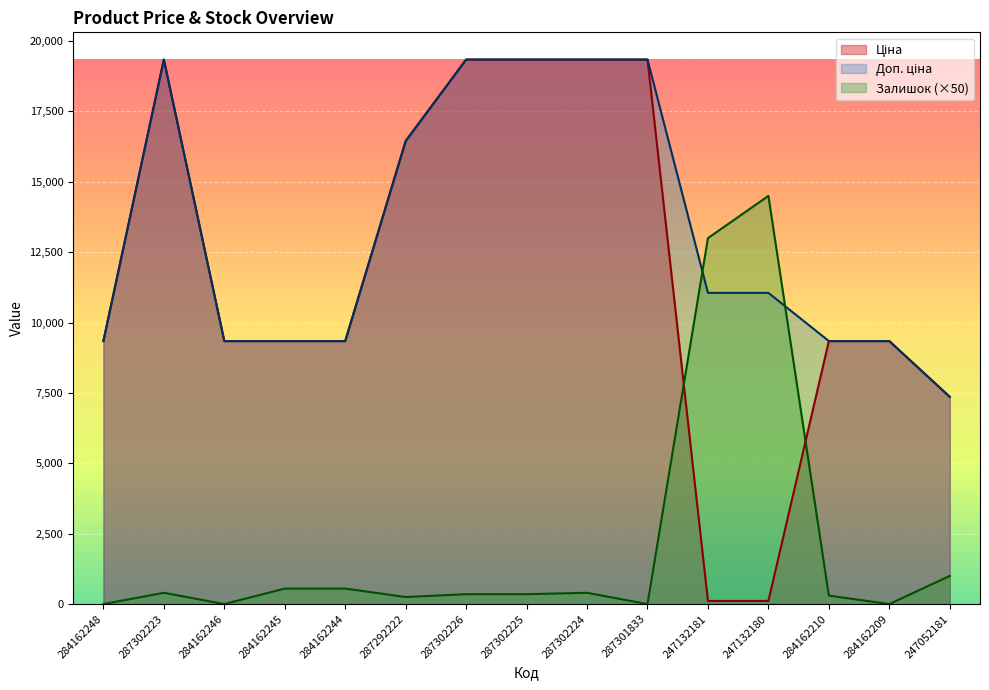

How many series are shown in this chart?

3